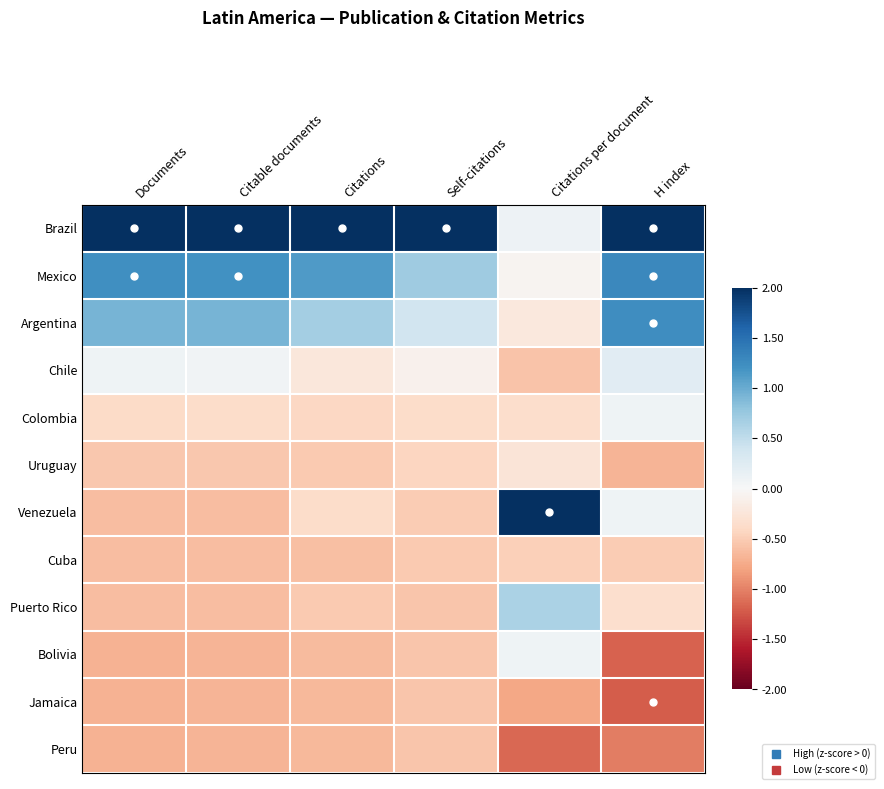

Which has a higher value, Citations per document or H index?

H index